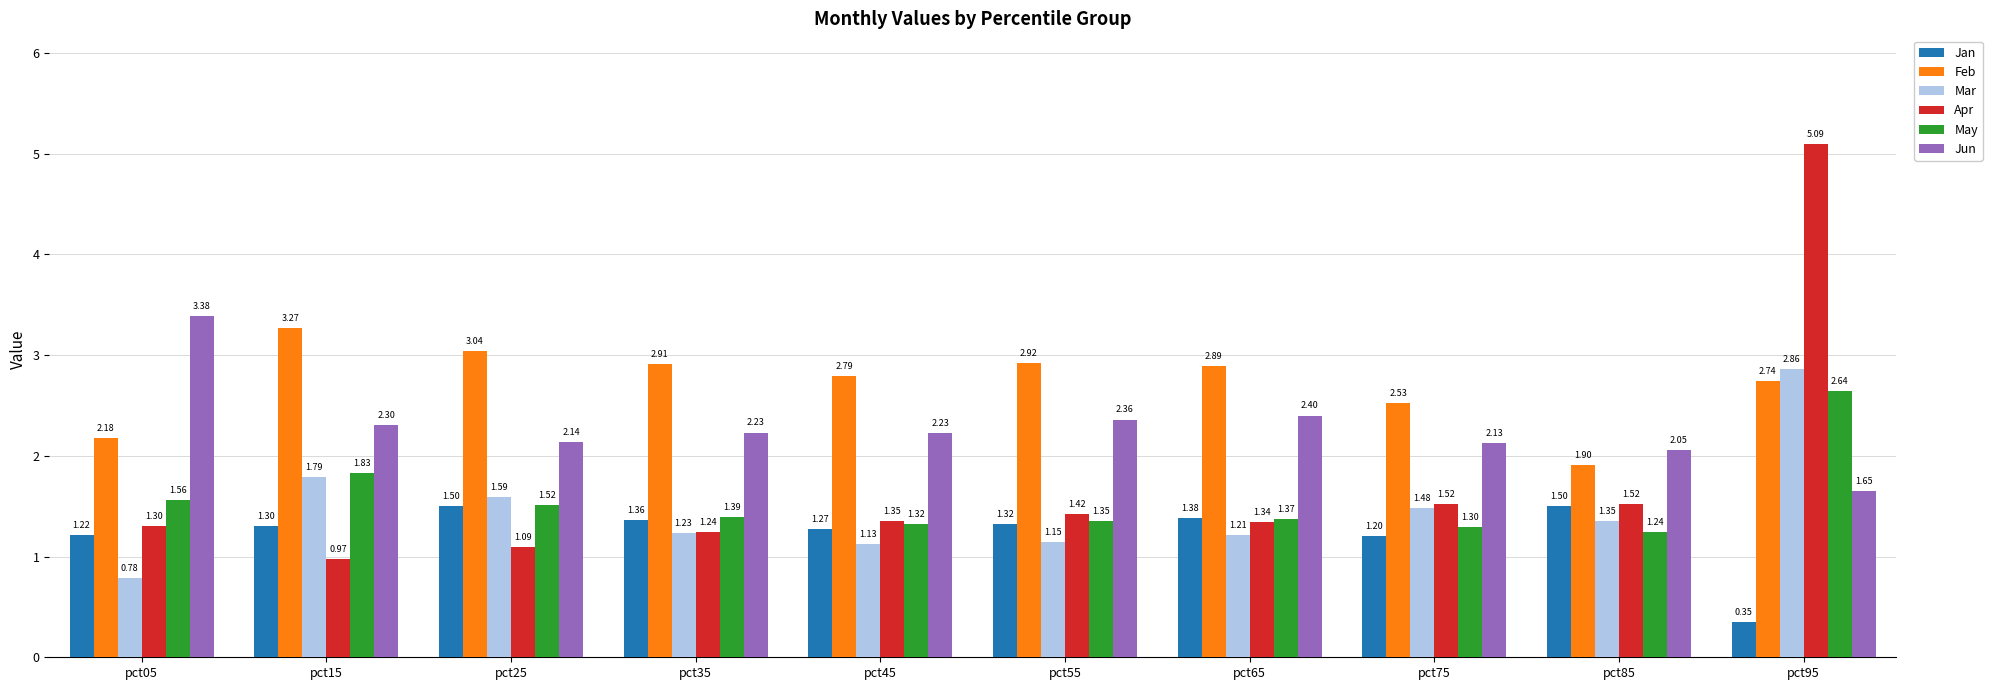

Where does the Feb series first go above 2?

pct05